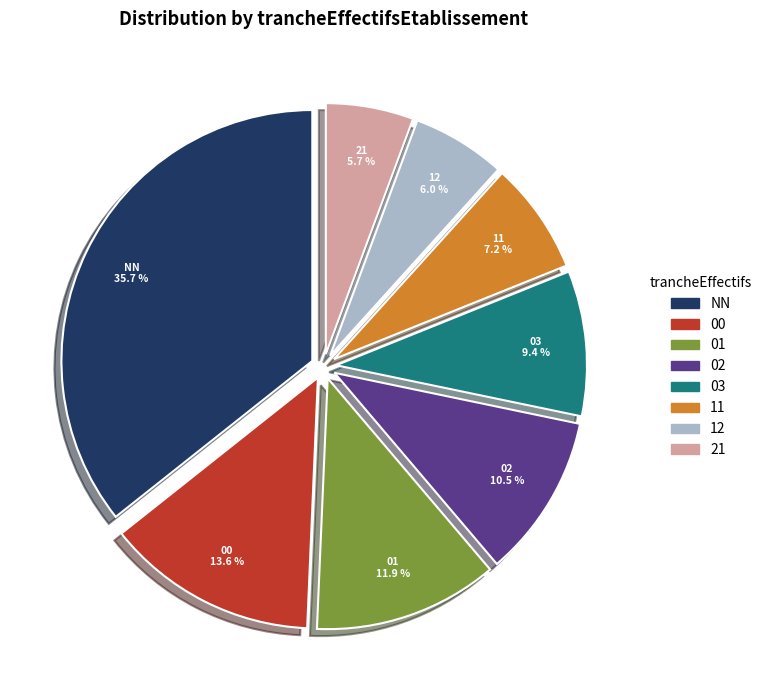

Which slice is the largest?

NN